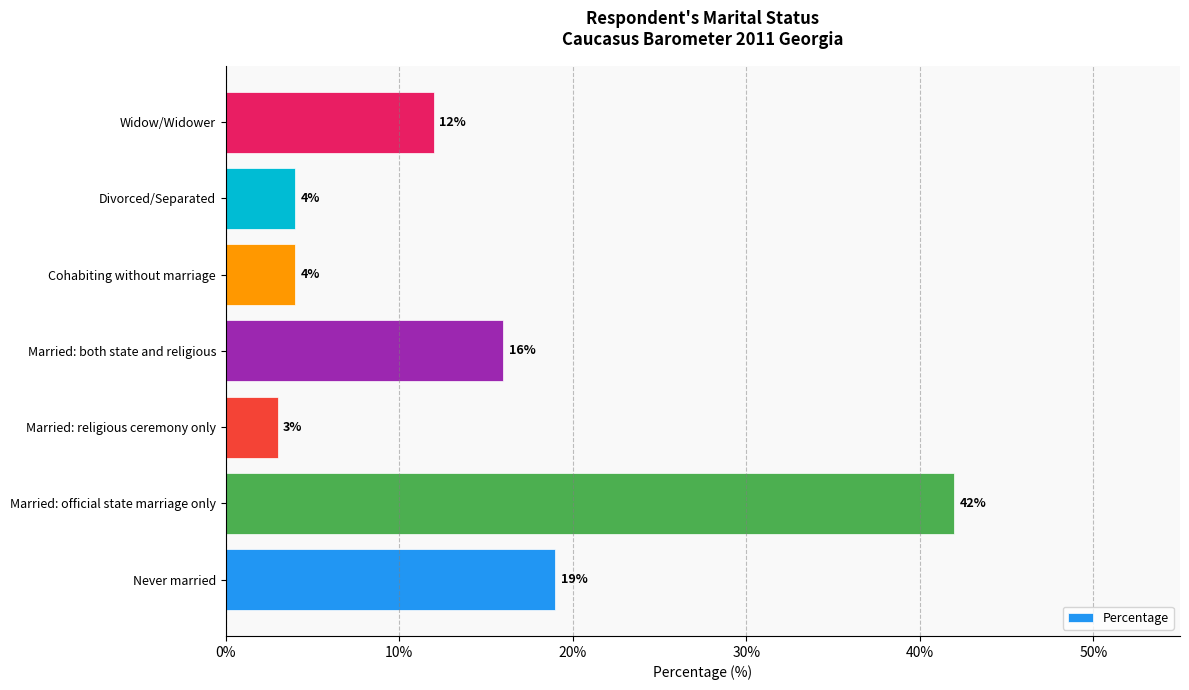

What is the difference between the maximum and second lowest values?

38